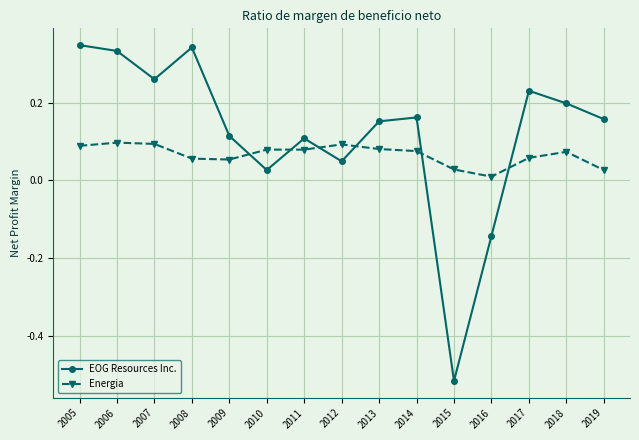

The EOG Resources Inc. series shows 0.1 at 2009. True or false?

True